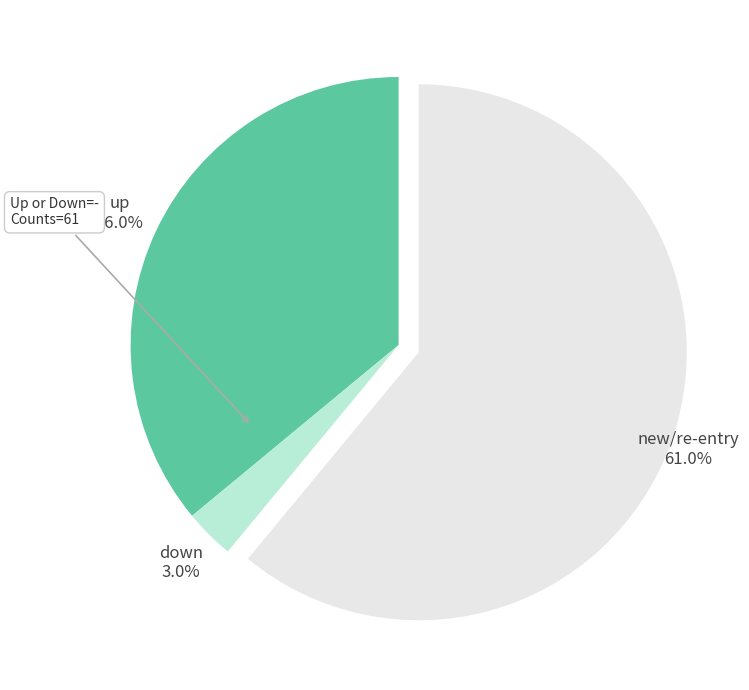

To the nearest percent, what portion does up represent?

36%